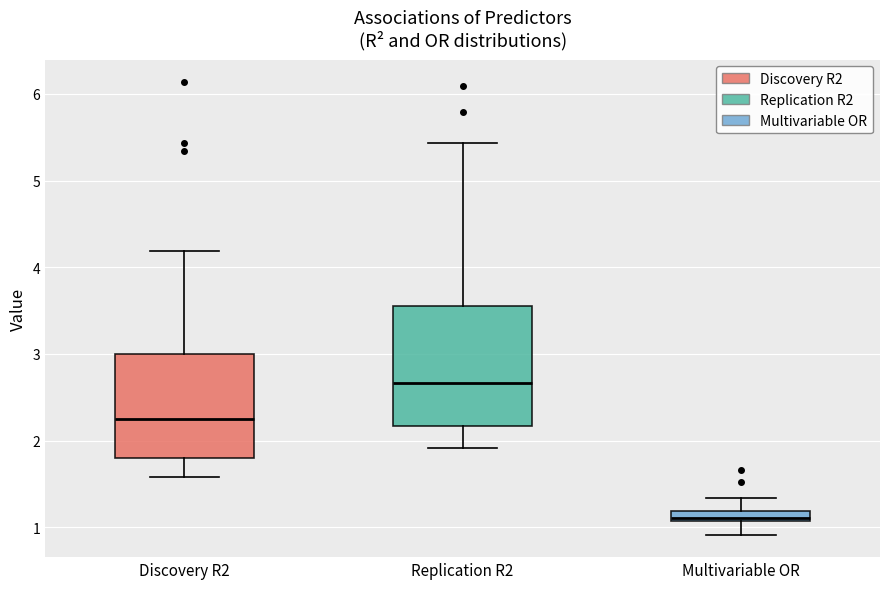

Where does the median line of the box for Replication R2 sit on the y-axis? The values are not printed on the chart, so give them approximately, as read against the axis.

2.7